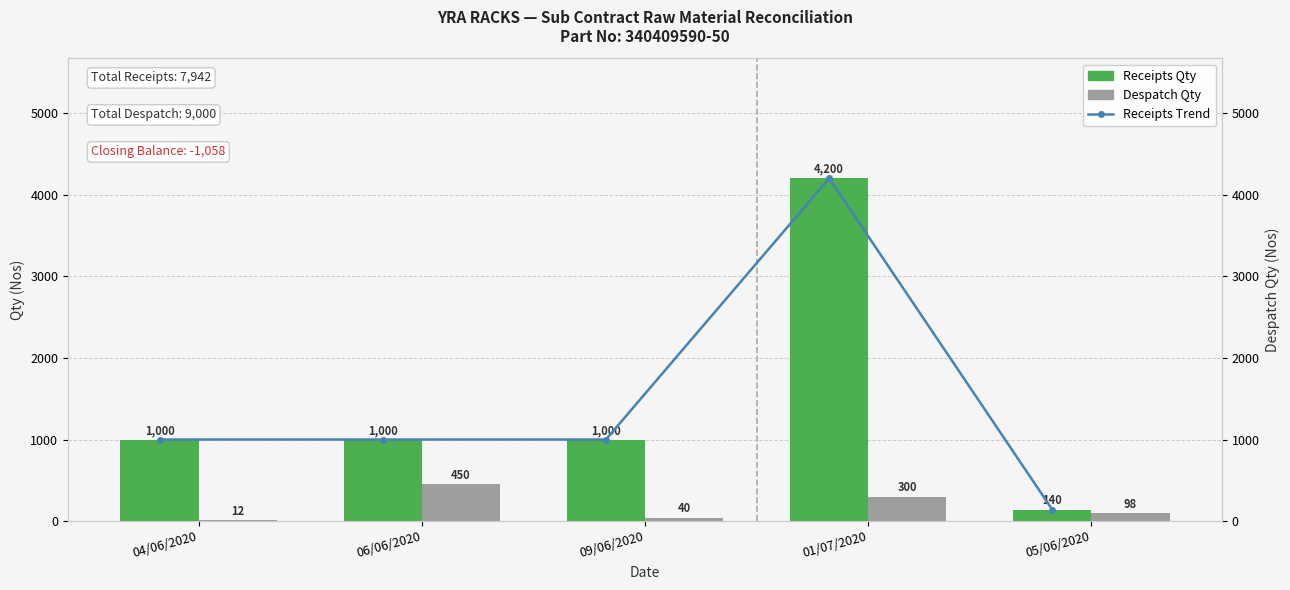

At which label does Despatch Qty first exceed 98?

06/06/2020